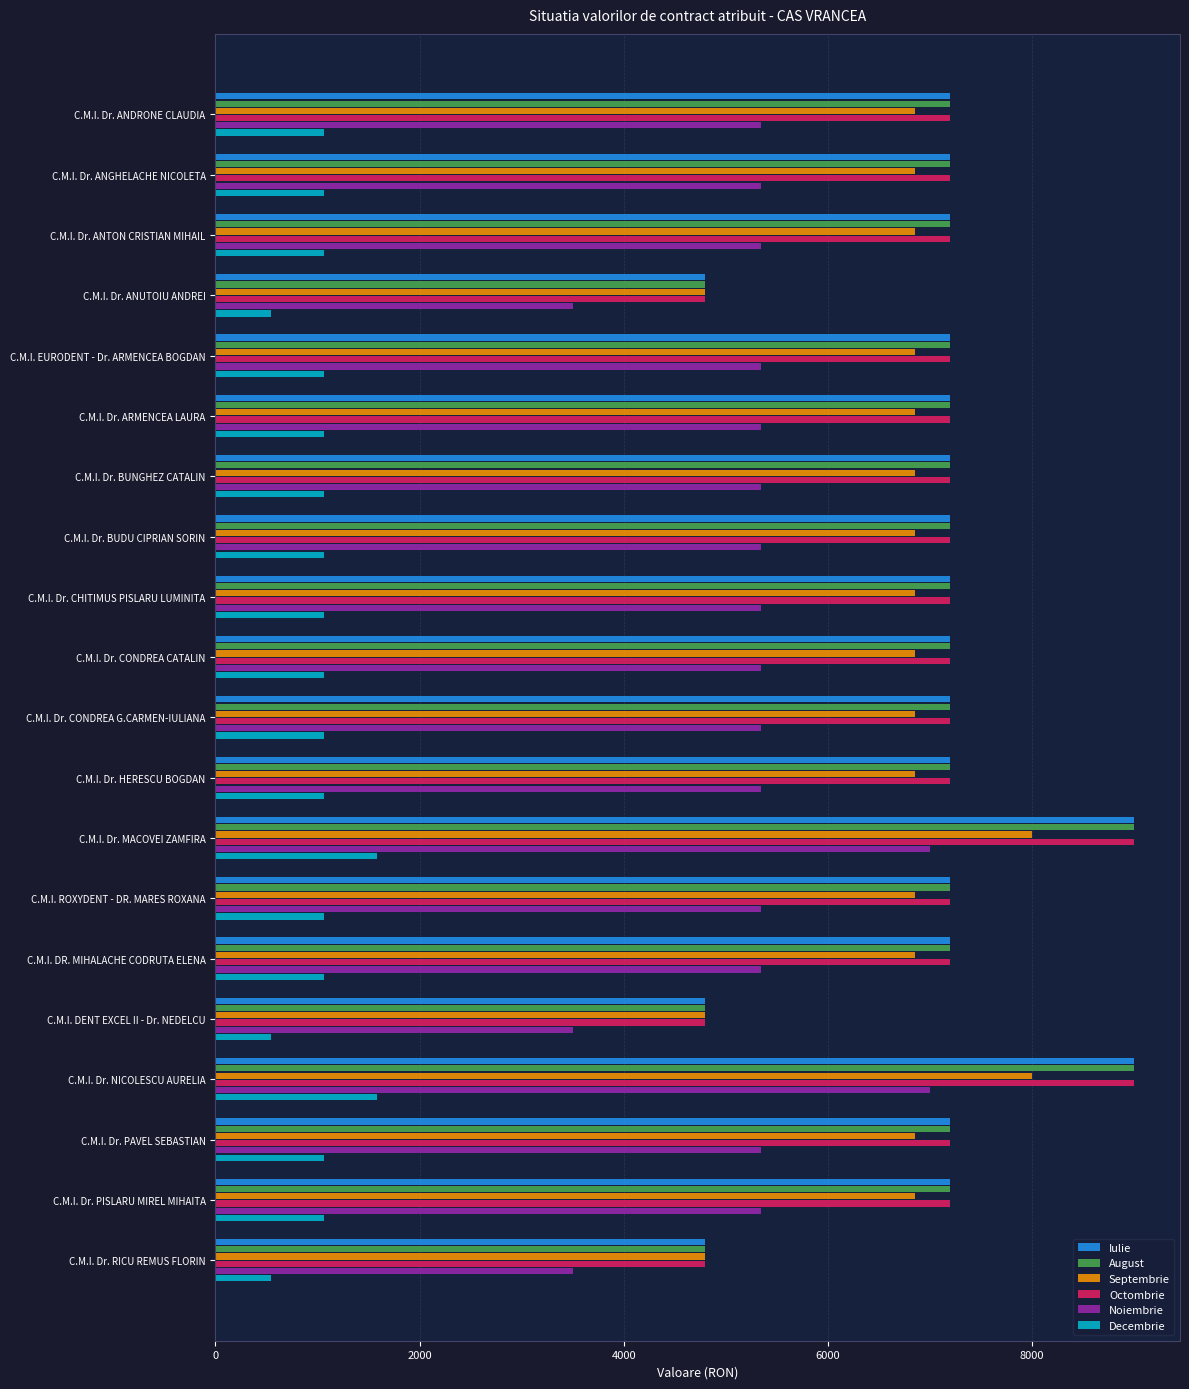

What is the approximate value of Octombrie at C.M.I. Dr. CONDREA G.CARMEN-IULIANA?

7200.0